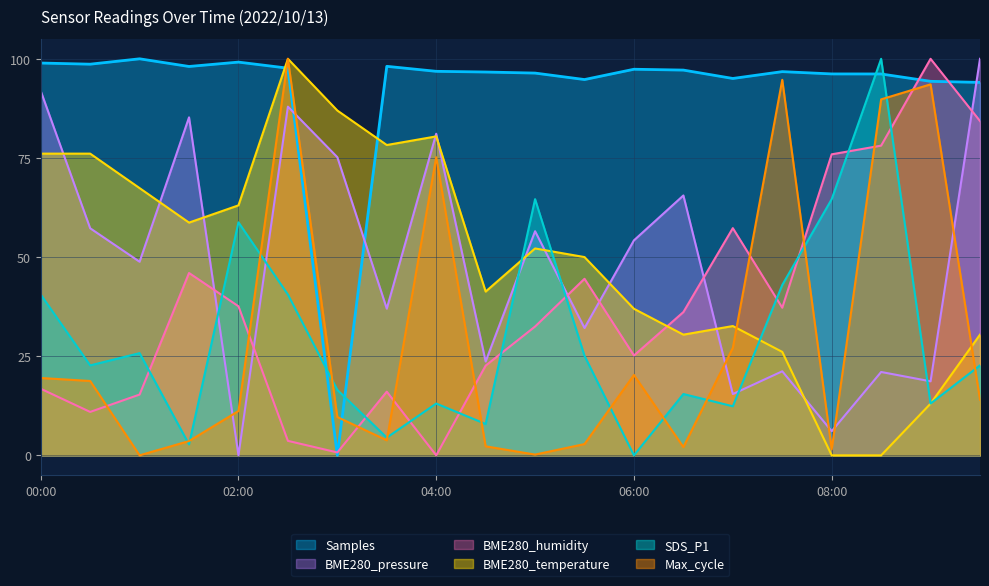

What is the difference between the maximum and minimum values in the SDS_P1 series?

100.0